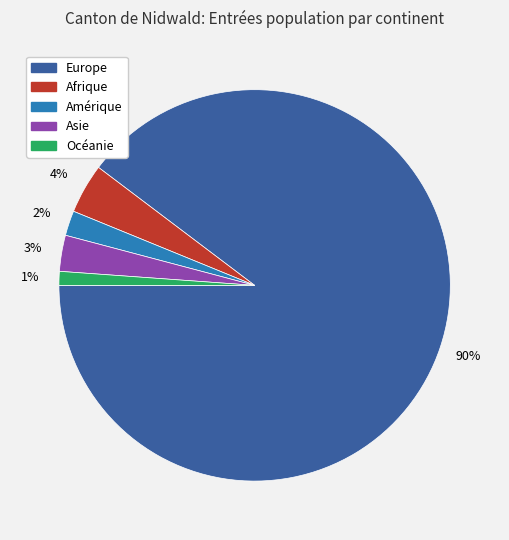

Is it true that Océanie is 12% of the pie?

False